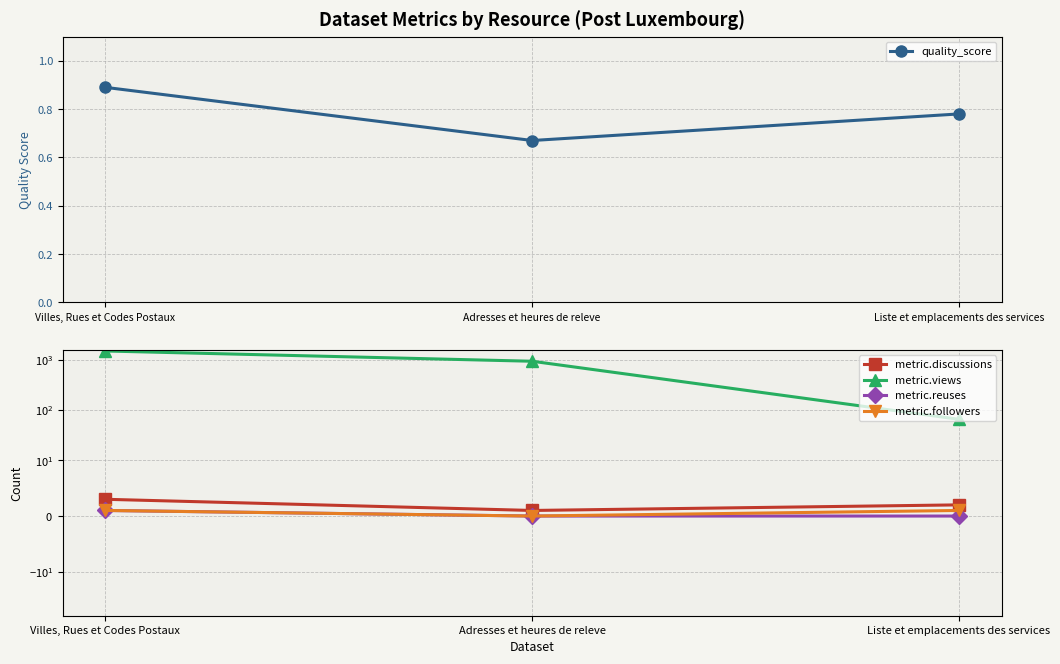

What is the difference between the metric.followers values at Liste et emplacements des services and Adresses et heures de releve?

1.0